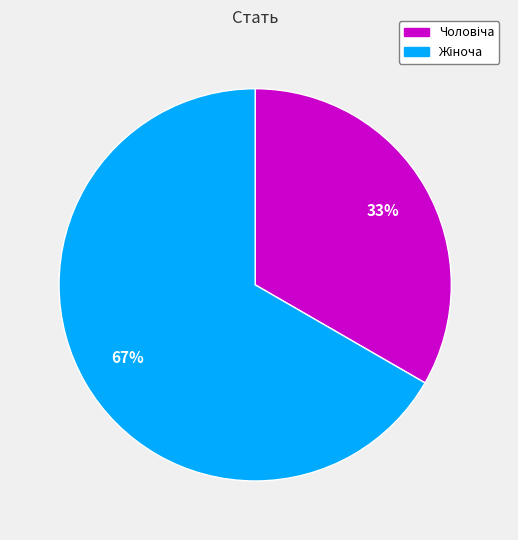

Is there a majority slice in this chart?

Yes